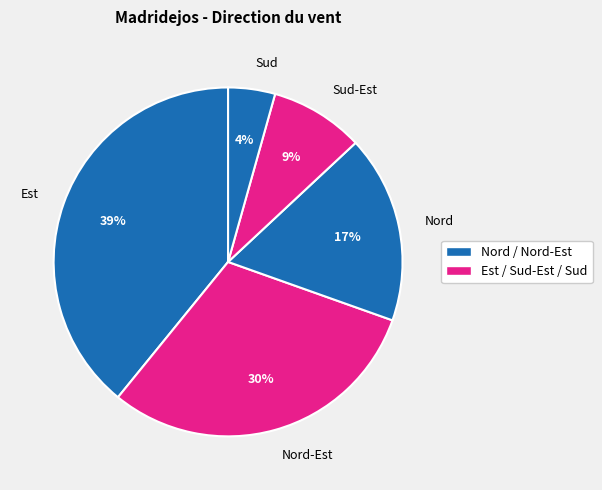

What is the smallest slice in the pie chart?

Sud